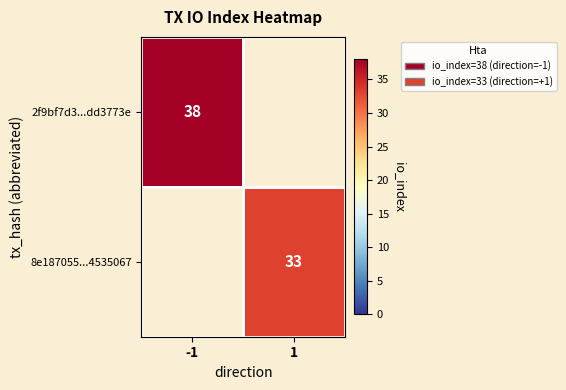

Is it true that 2f9bf7d3...dd3773e equals 52.0 at -1?

False